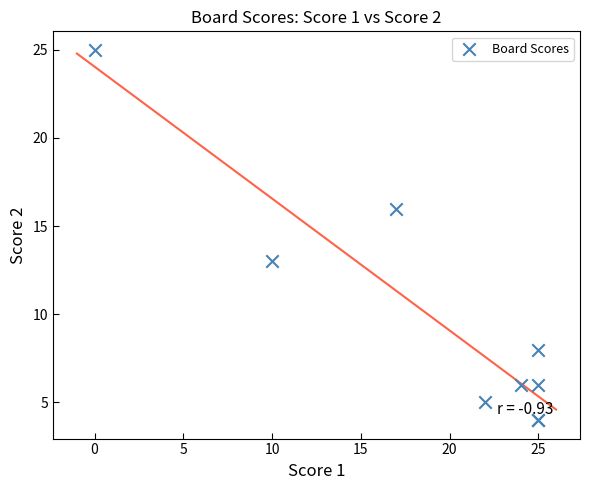

What Y value in the scatter plot is closest to 14?

13